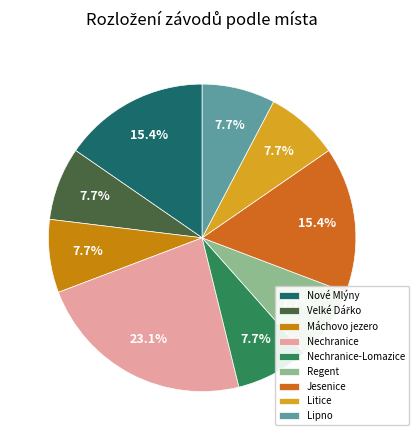

Which has a higher value, Nové Mlýny or Nechranice-Lomazice?

Nové Mlýny